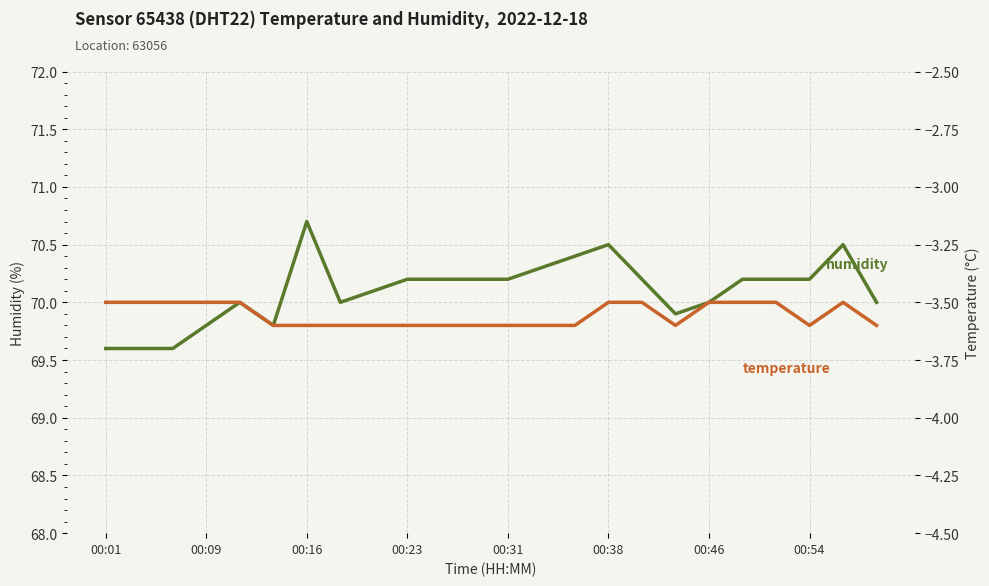

The temperature series shows -3.6 at 14. True or false?

True